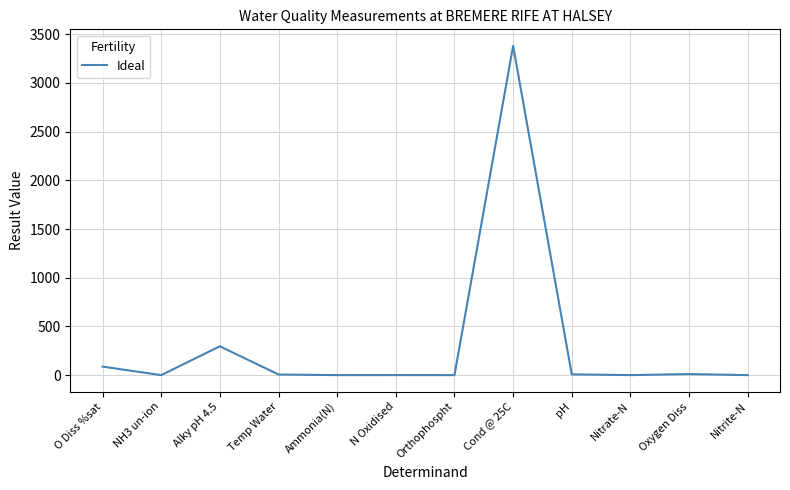

Where is the first local maximum?

Alky pH 4.5